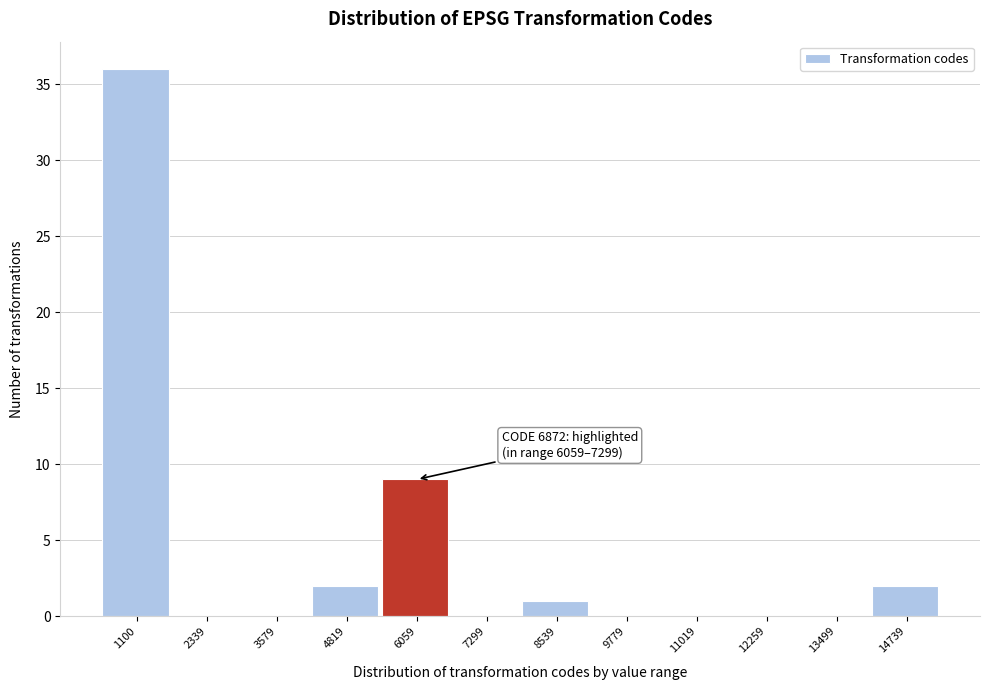

Reading left to right, transcribe all the data shown in this chart.

1100=36	2339=0	3579=0	4819=2	6059=9	7299=0	8539=1	9779=0	11019=0	12259=0	13499=0	14739=2